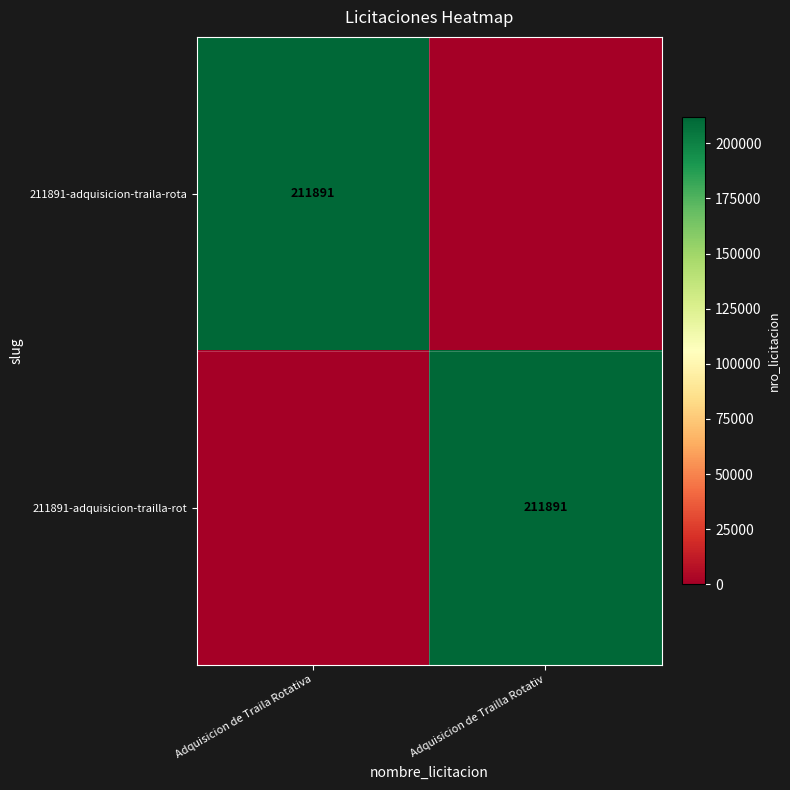

Which label corresponds to the smallest value in the chart?

Adquisicion de Trailla Rotativ